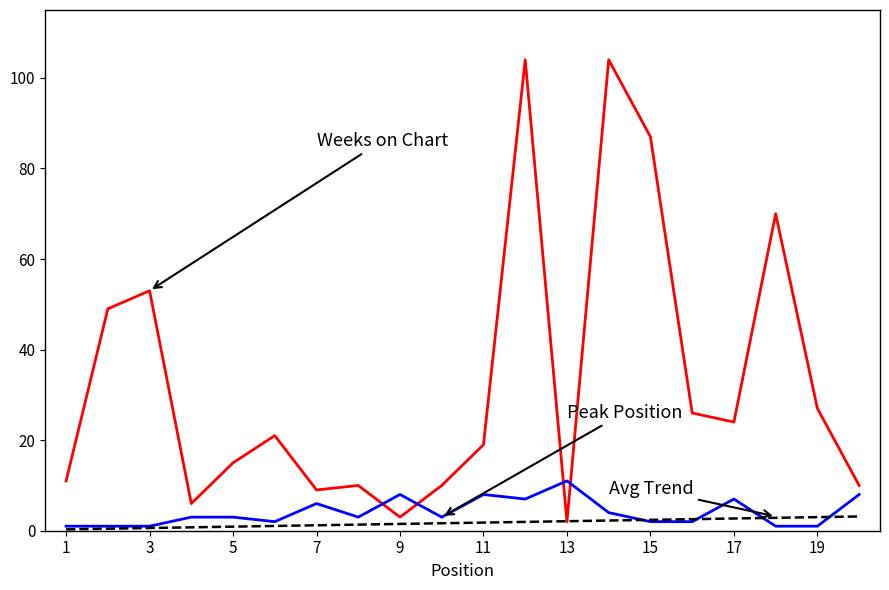

What is the maximum value shown in the chart?

104.0